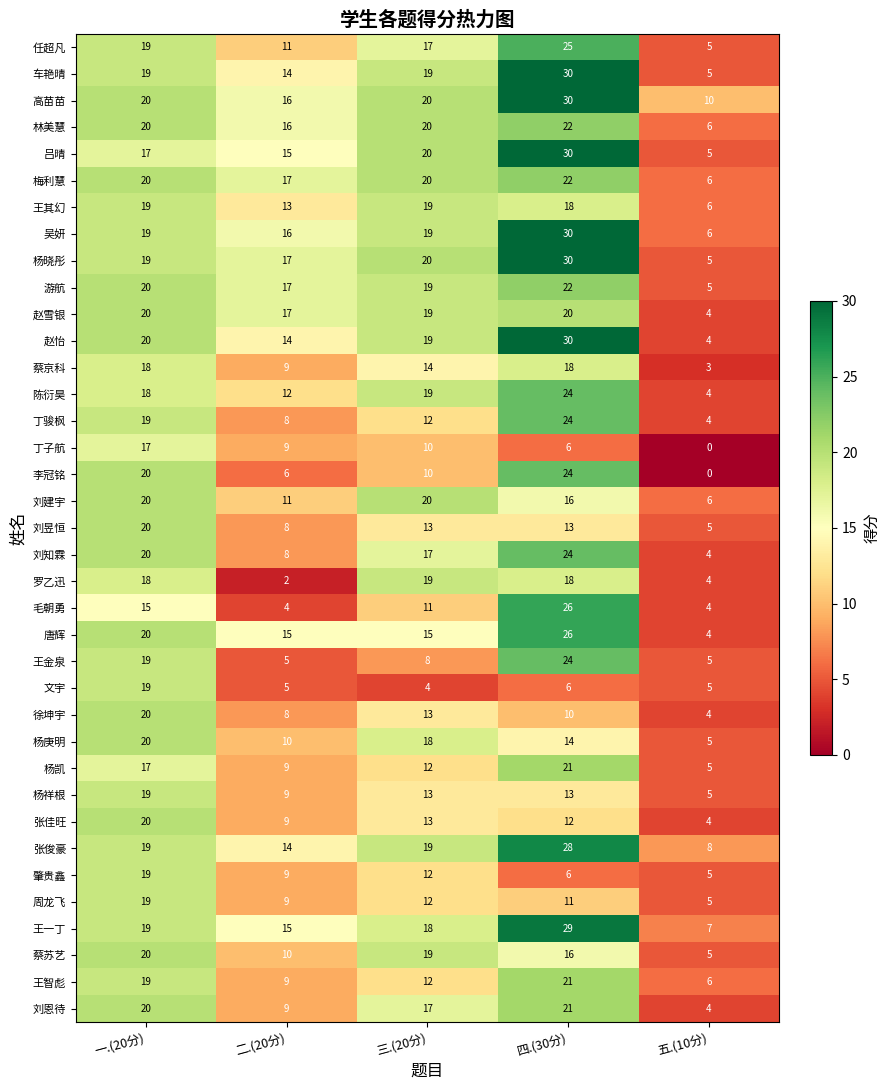

Count the number of categories in the chart.

5